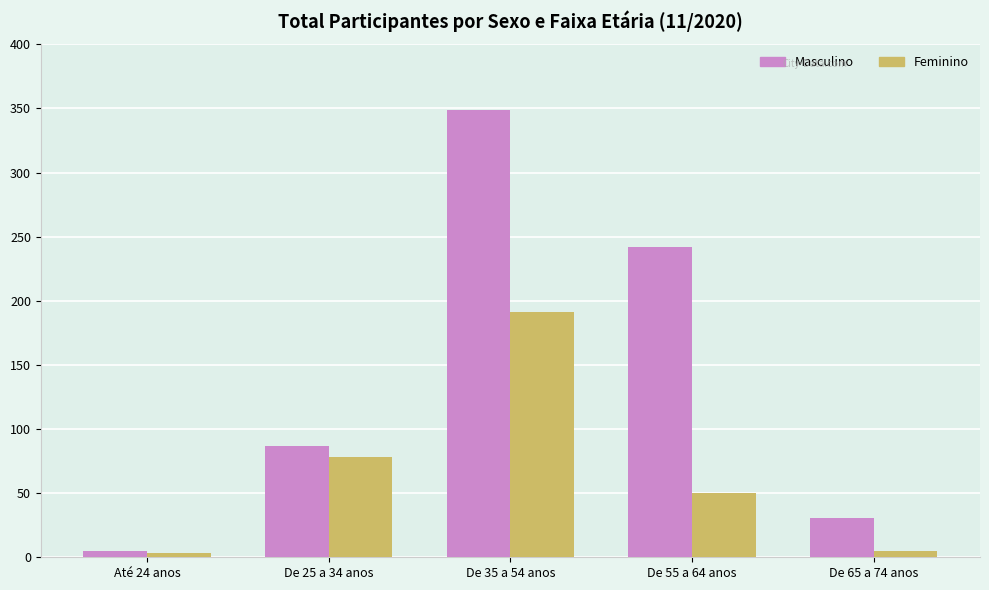

The value of Masculino at Até 24 anos is 5. True or false?

True